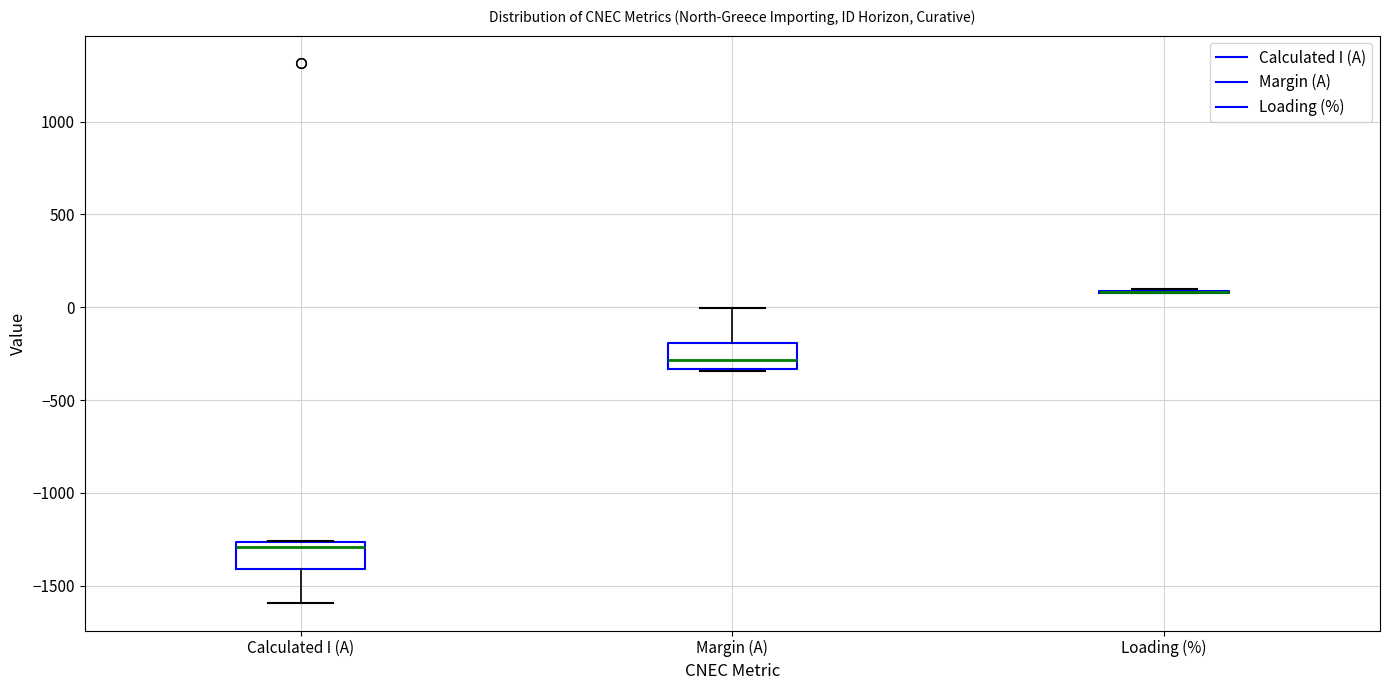

Reading left to right, transcribe this box plot: for each box, give where its median line is, the range the box spans, and where its two whiskers end, as read against the y-axis. The values are not printed on the chart, so give them approximately, as read against the axis.

Calculated I (A): median -1300, box -1400 to -1250, whiskers -1600 to -1250
Margin (A): median -300, box -350 to -200, whiskers -350 to 0
Loading (%): box collapsed to a line at 100, whiskers 100 to 100